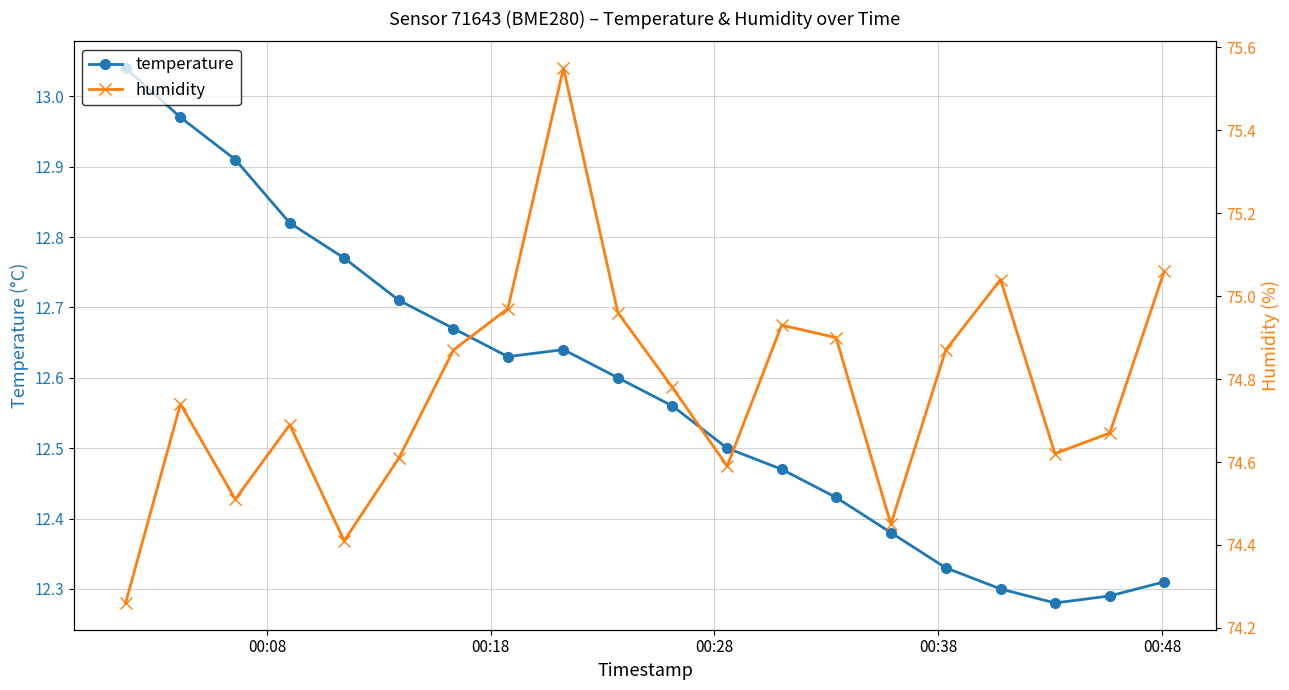

True or false: humidity and temperature intersect in this chart.

False